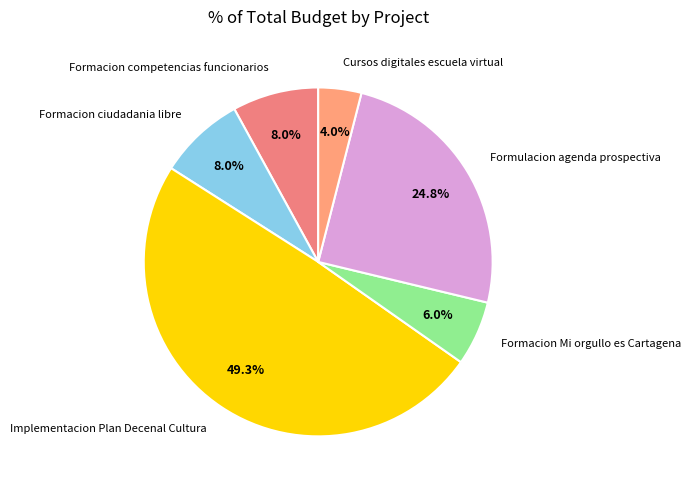

Is it true that Formacion ciudadania libre is 1% of the pie?

False